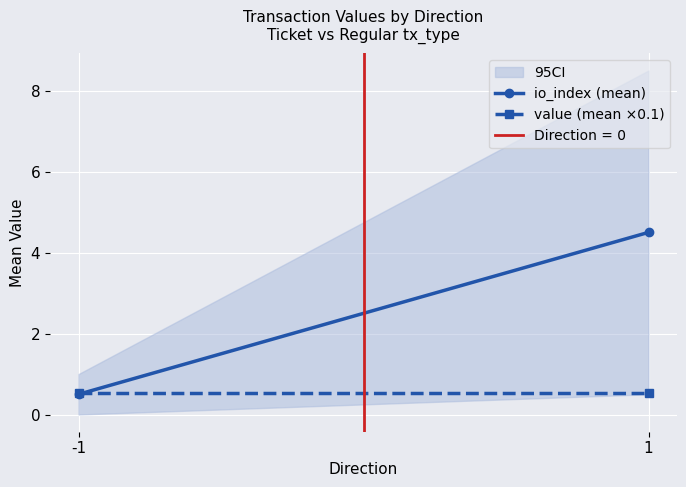

Which series changed the most between -1 and 1?

io_index (mean)